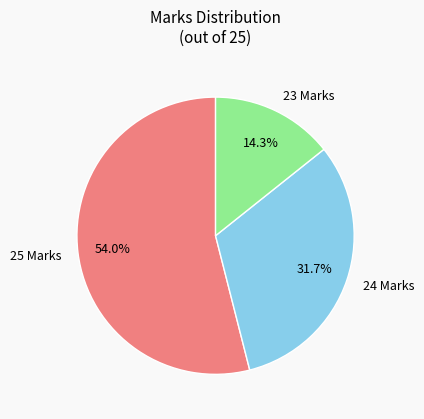

Combined, do 23 Marks and 25 Marks account for over 50%?

Yes